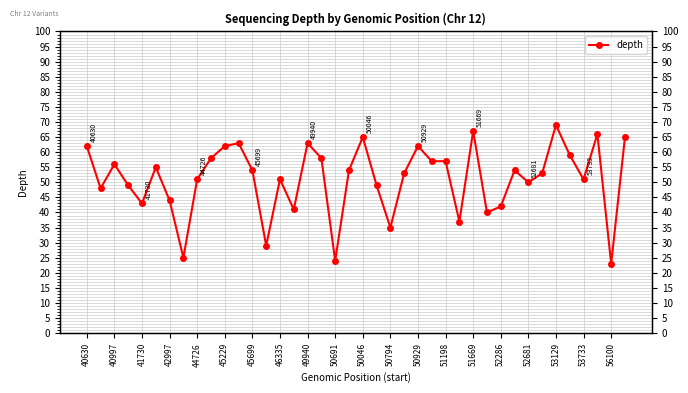

Is it true that the value at 53129 is 69?

True